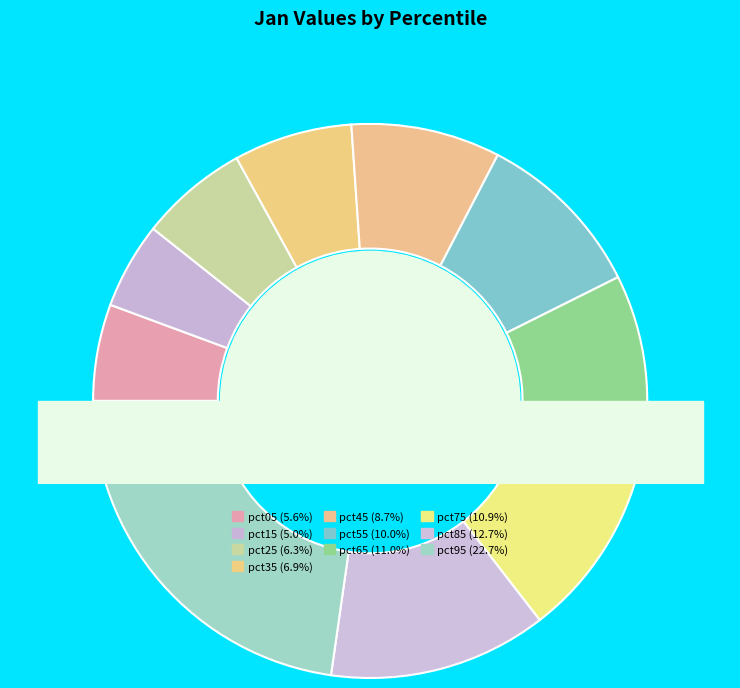

How many slices are in this pie chart?

10